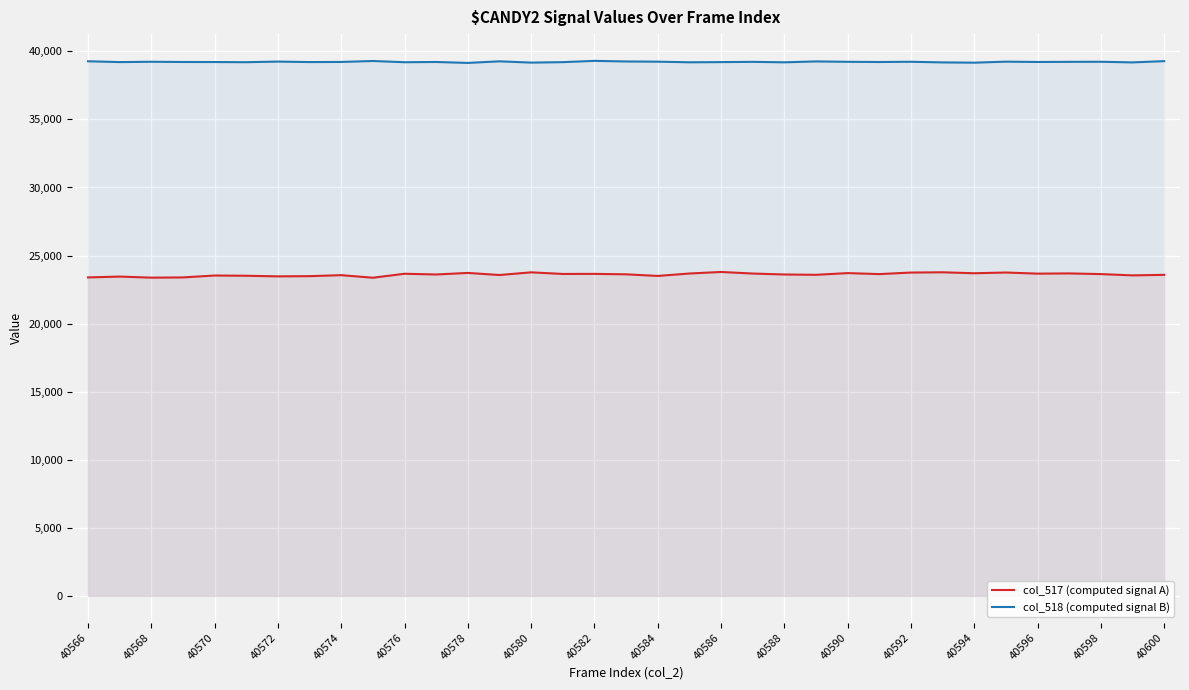

What is the minimum value shown in the chart?

23373